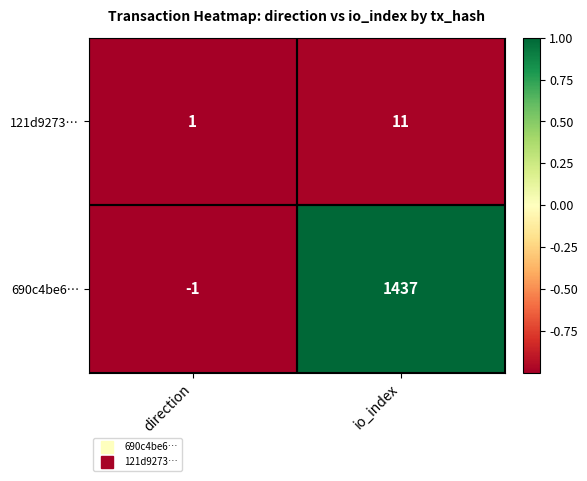

At which category is the sum across all series the highest?

io_index